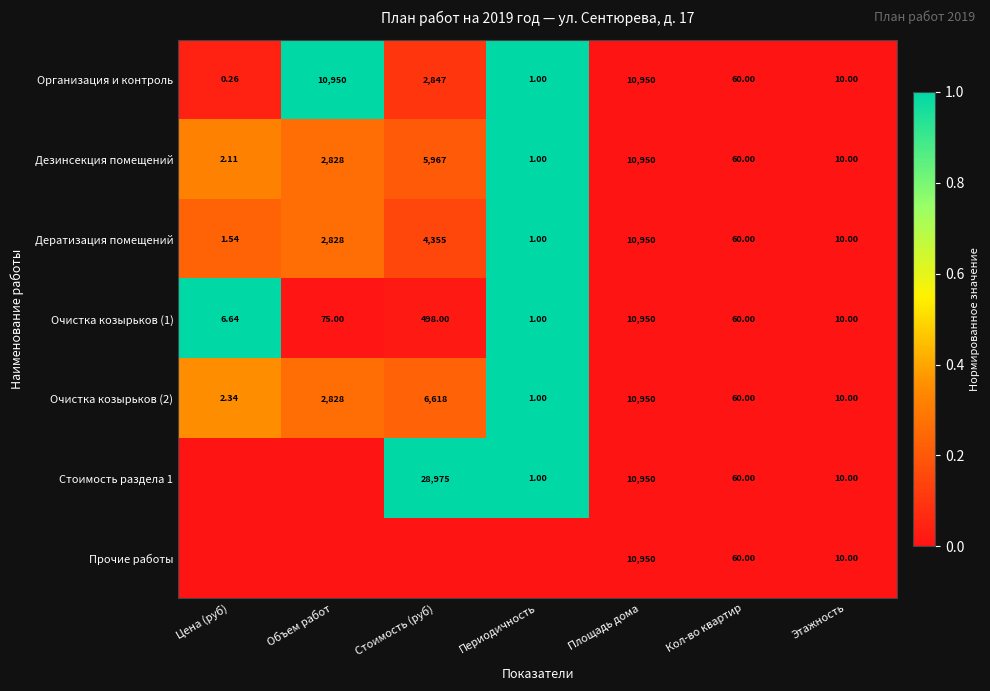

Count the number of categories in the chart.

7